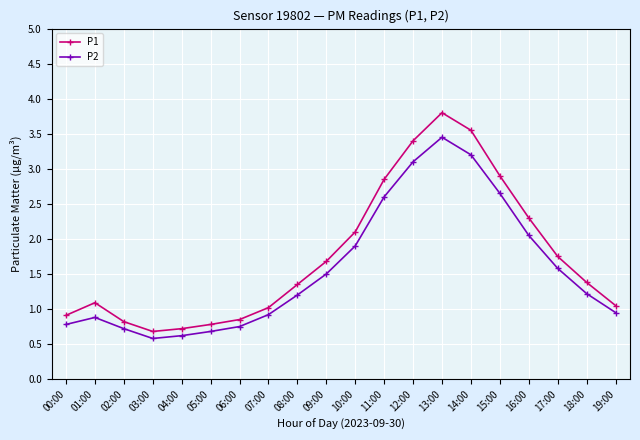

What is the minimum value for P2?

0.6